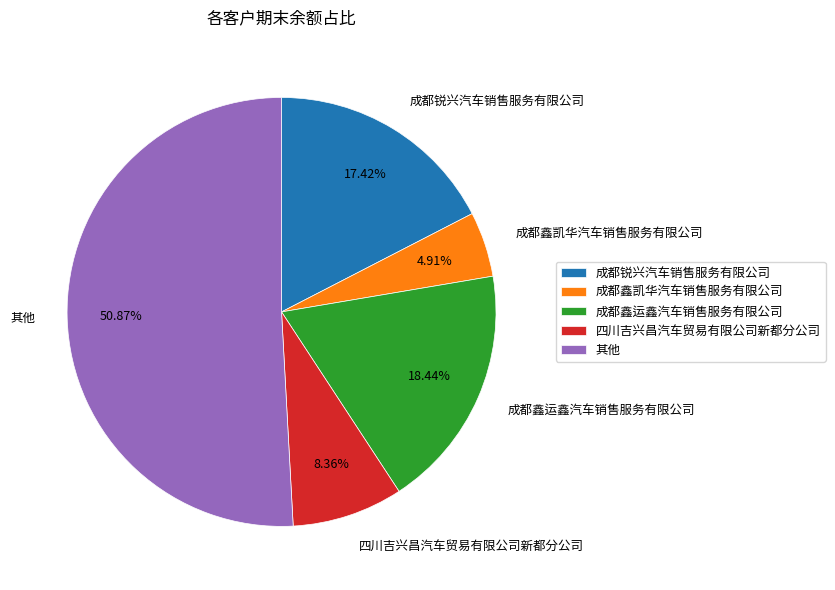

To the nearest percent, what is the average slice percentage?

20%